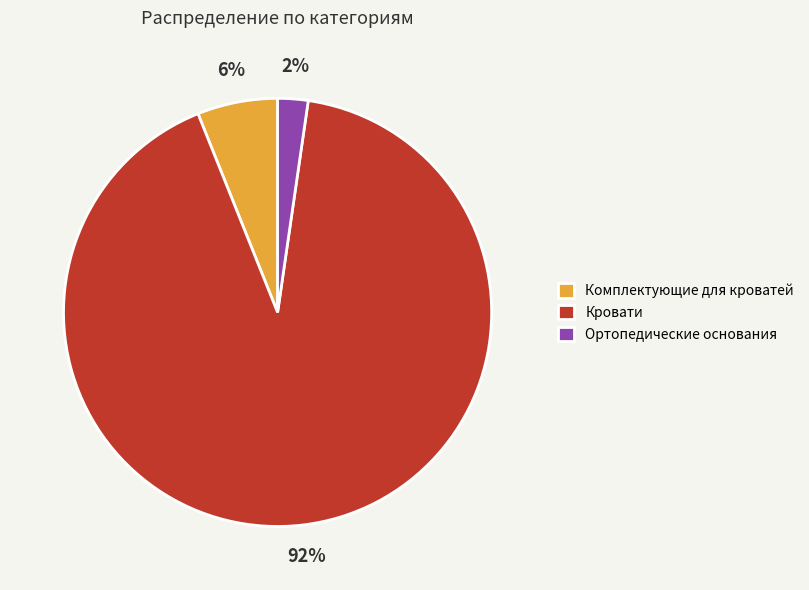

Is it true that Кровати is 92% of the pie?

True